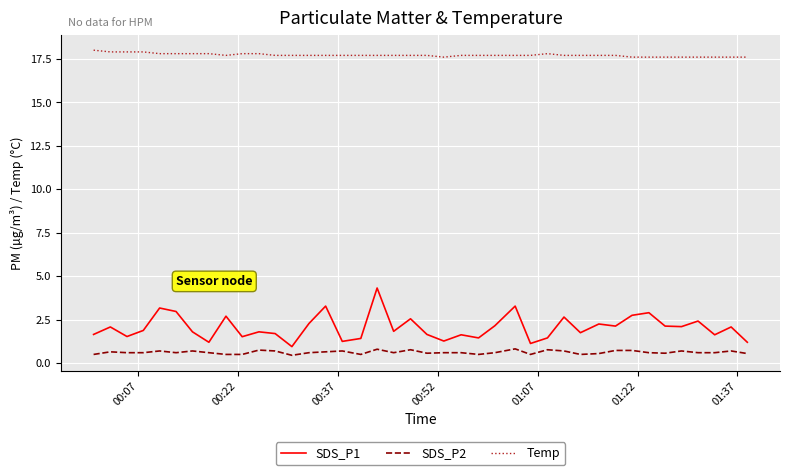

Which series has the widest spread of values?

SDS_P1